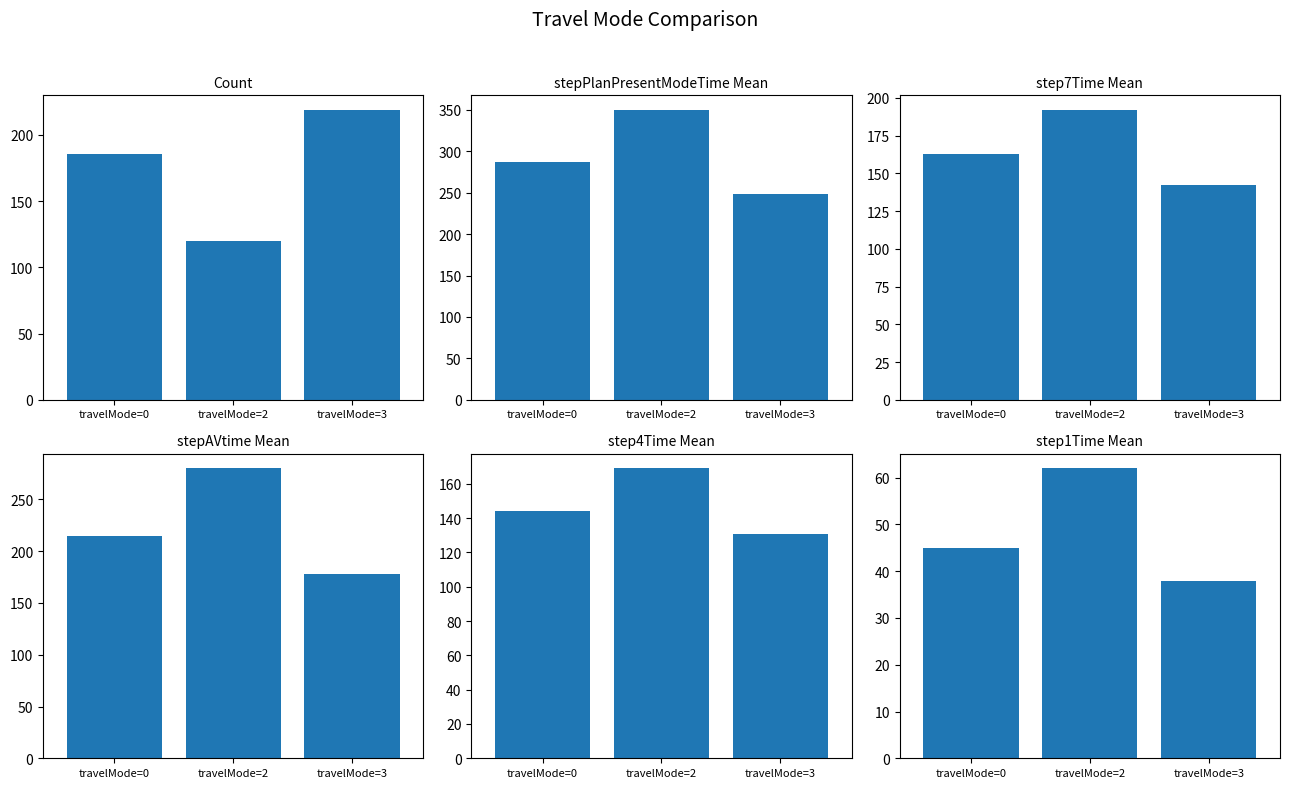

Between travelMode=2 and travelMode=3, which is larger?

travelMode=3